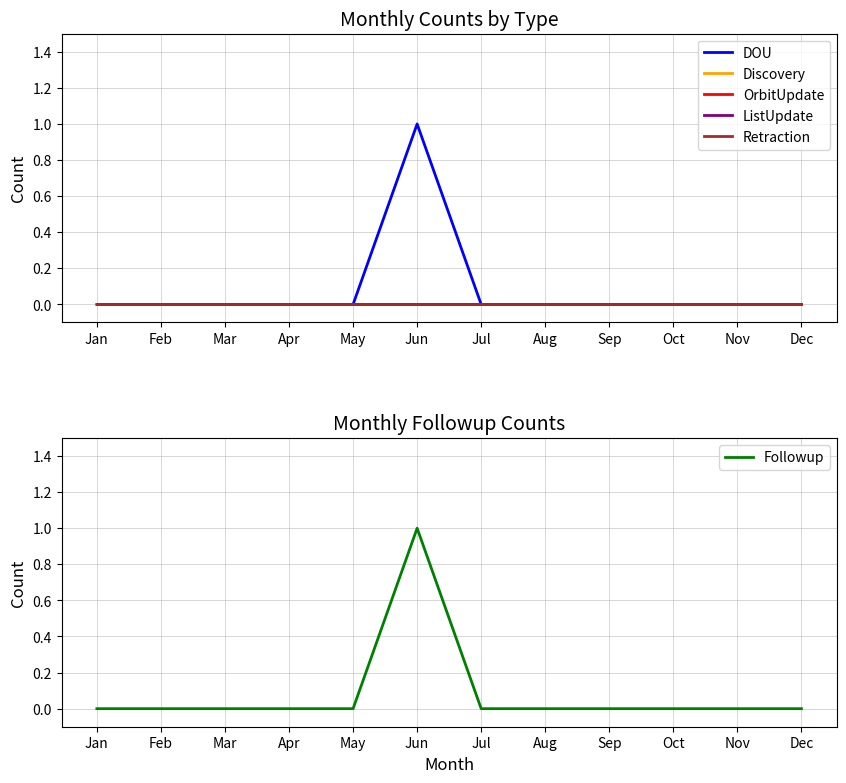

Is it true that Discovery equals 0 at Feb?

True